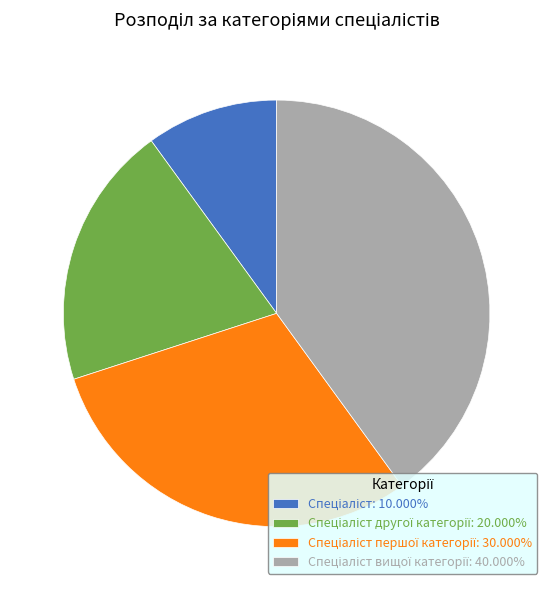

Is there any slice that represents more than half of the pie?

No